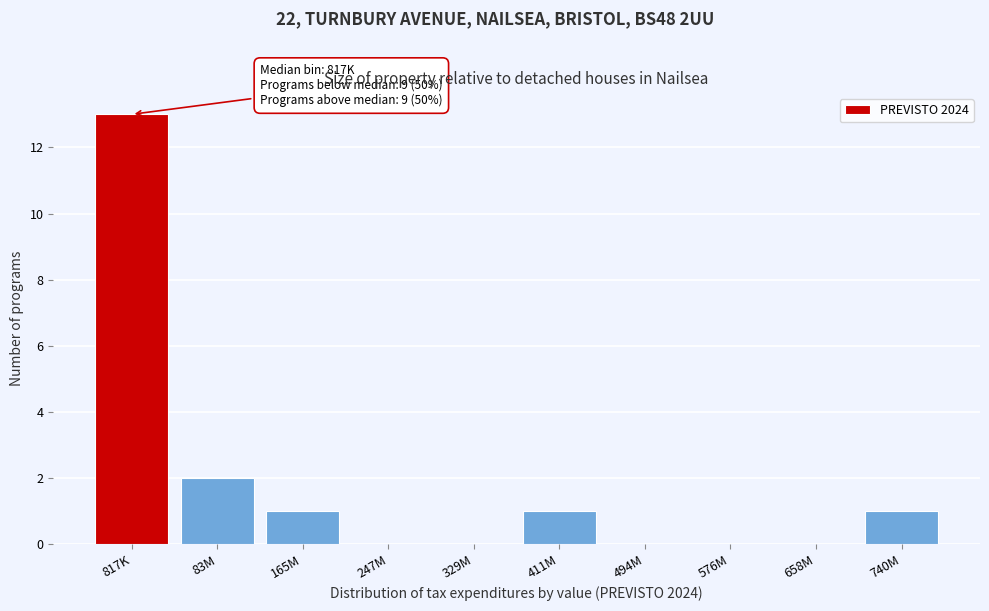

Reading right to left, list all the values displayed in this chart.

740M=1	658M=0	576M=0	494M=0	411M=1	329M=0	247M=0	165M=1	83M=2	817K=13